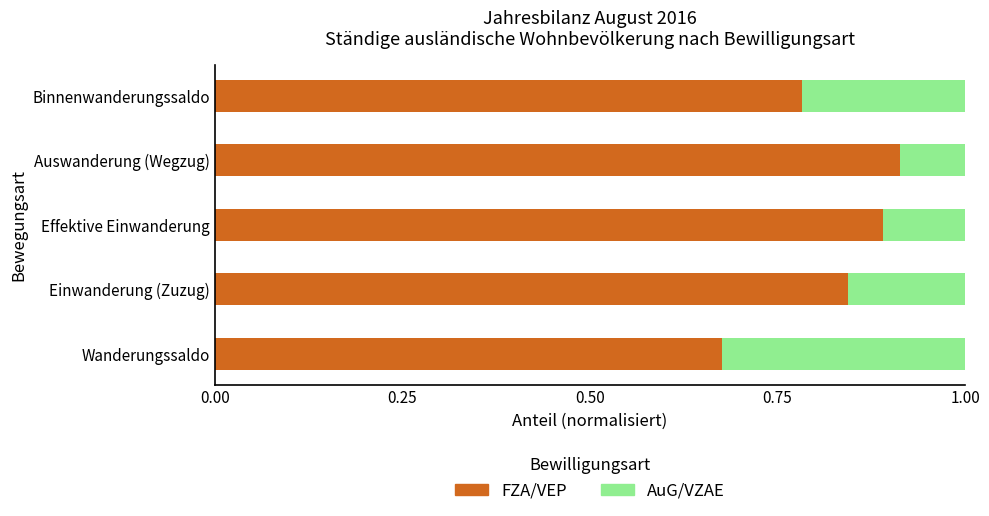

What is the sum of the FZA/VEP values at Einwanderung (Zuzug) and Binnenwanderungssaldo?

1.6